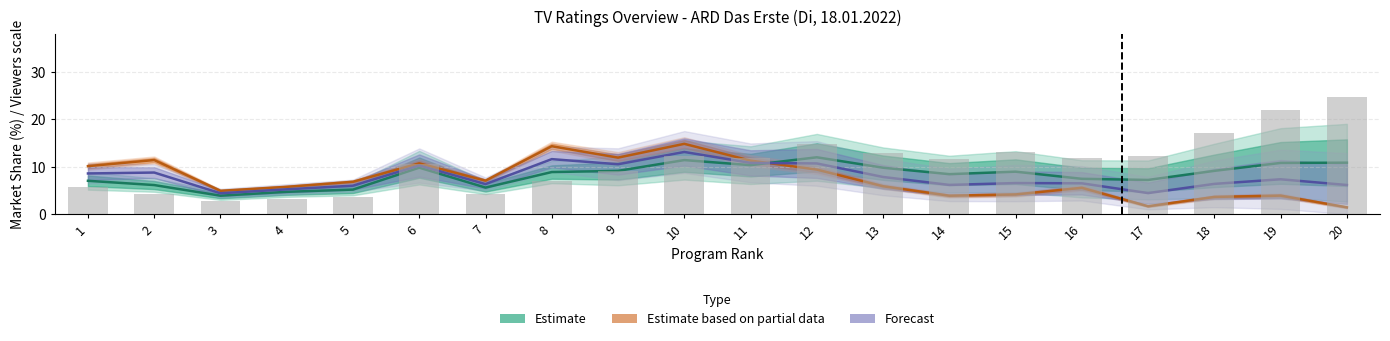

List the series in order of their peak value, lowest first.

Estimate, Forecast, Estimate based on partial data